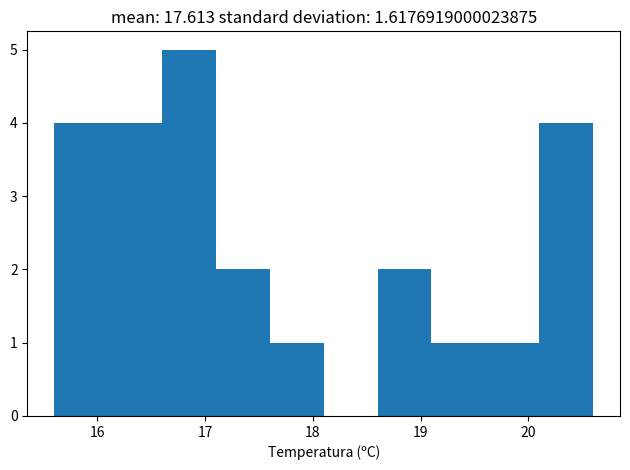

How tall is the bar that spans 20.1 to 20.6 on the x-axis? The values are not printed on the chart, so give them approximately, as read against the axis.

4